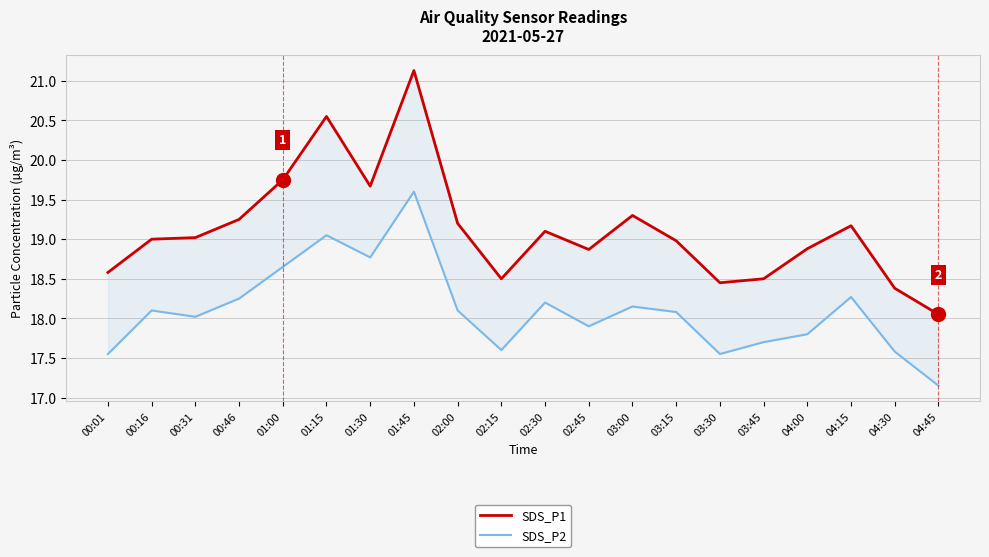

The SDS_P1 series shows 18.4 at 03:30. True or false?

True